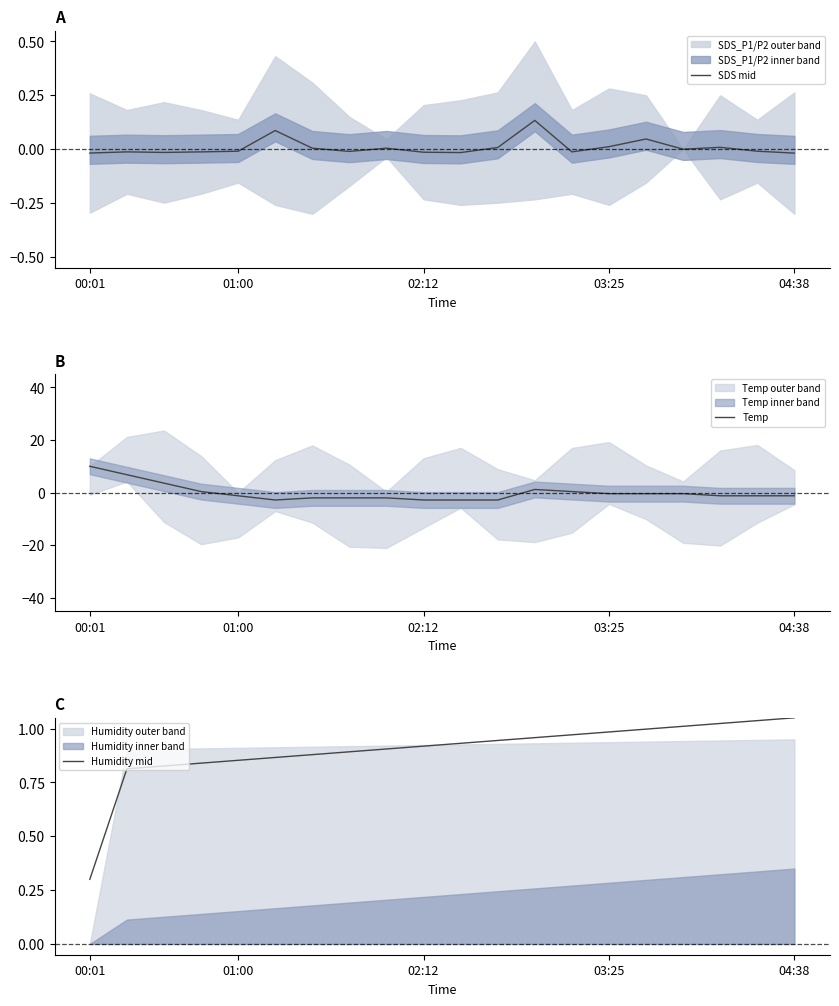

What is the maximum value shown in the chart?

10.0